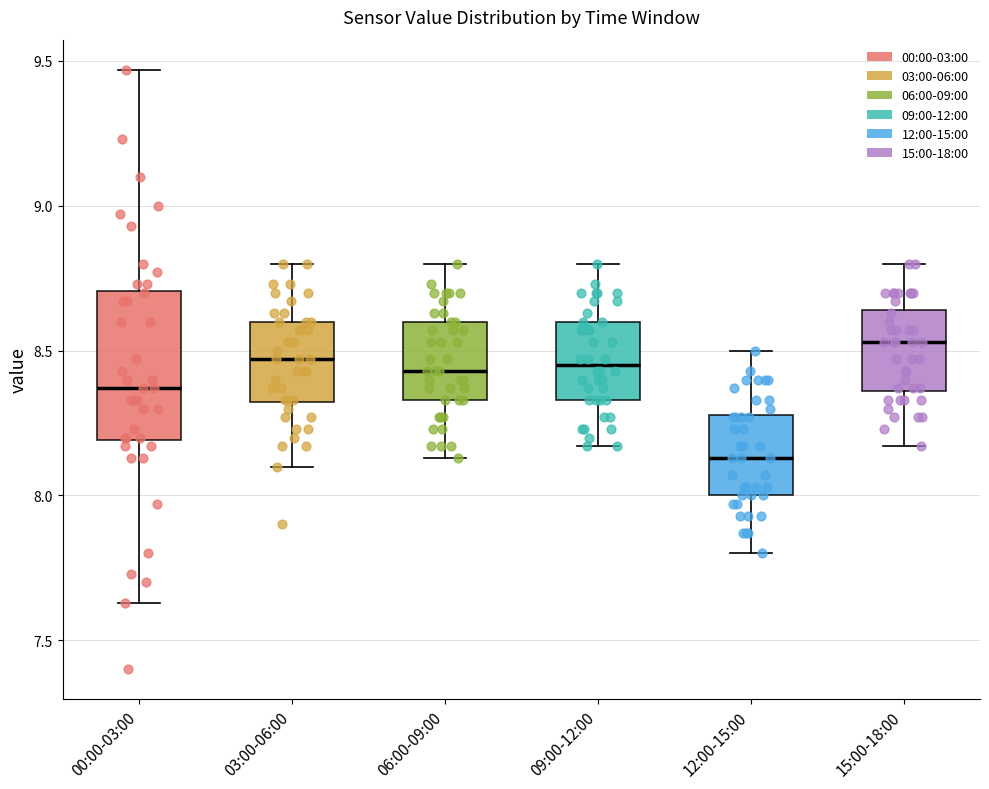

Comparing the boxes themselves (not the whiskers), which one is the tallest?

00:00-03:00